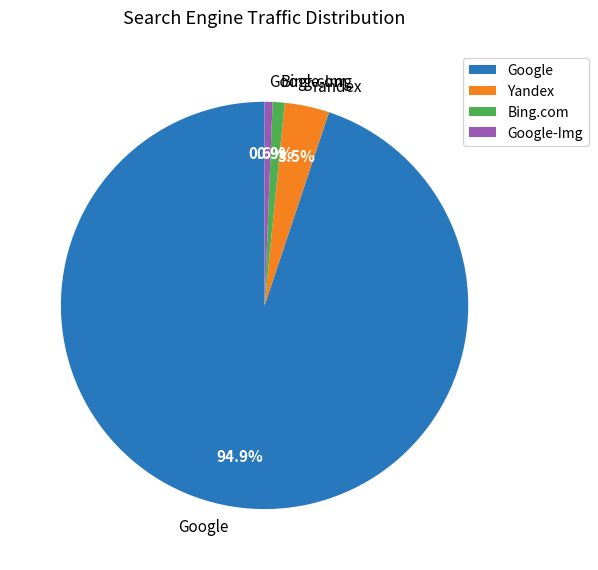

Does Yandex represent more than half of the total?

No